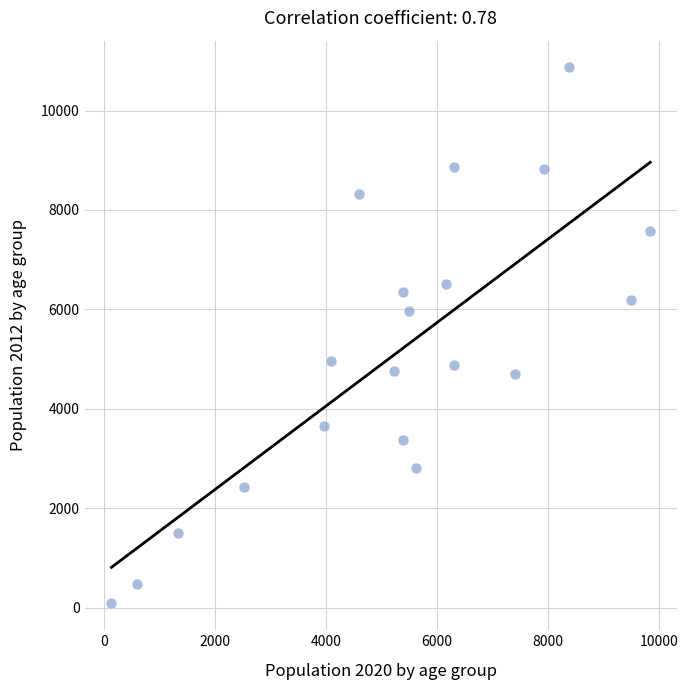

What is the range of Y values (max minus min)?

10783